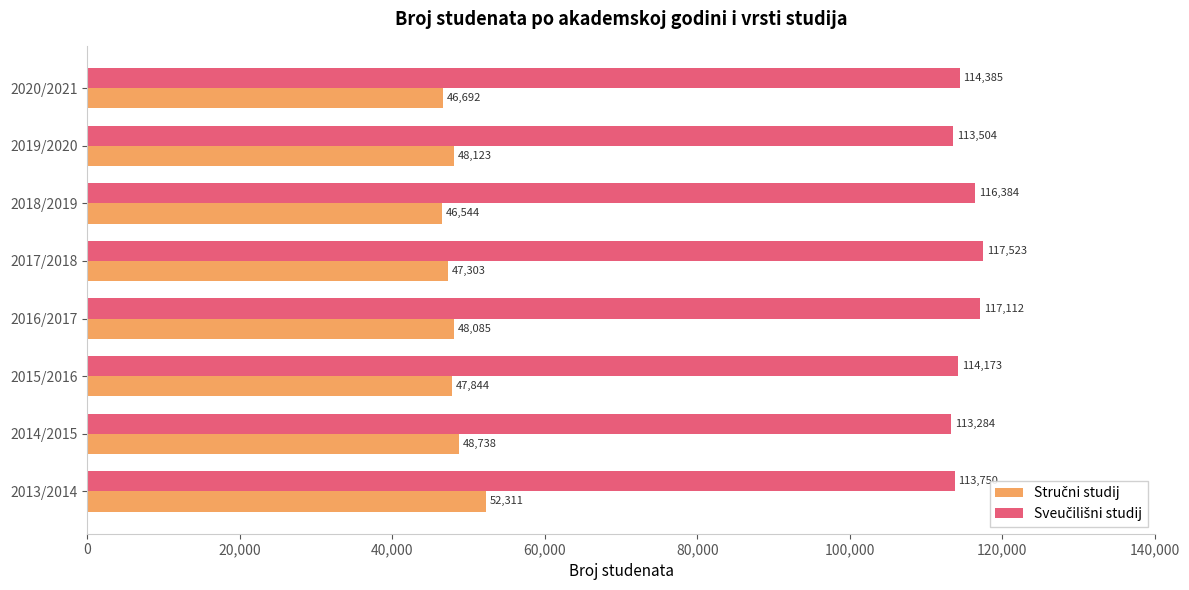

What is the total value across all series at 2014/2015?

162022